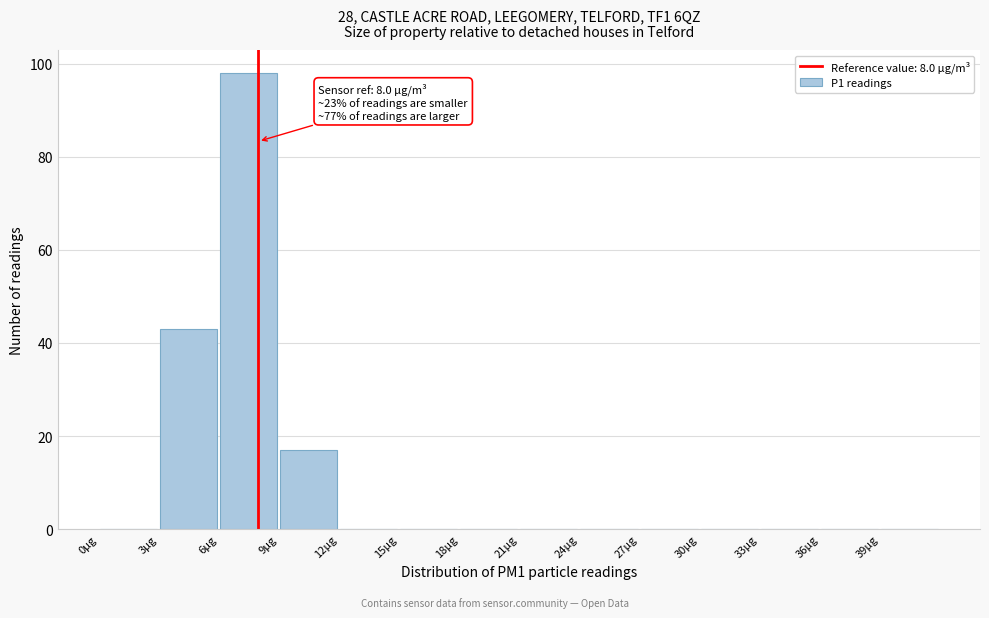

Which range on the x-axis has the tallest bar?

6 to 9